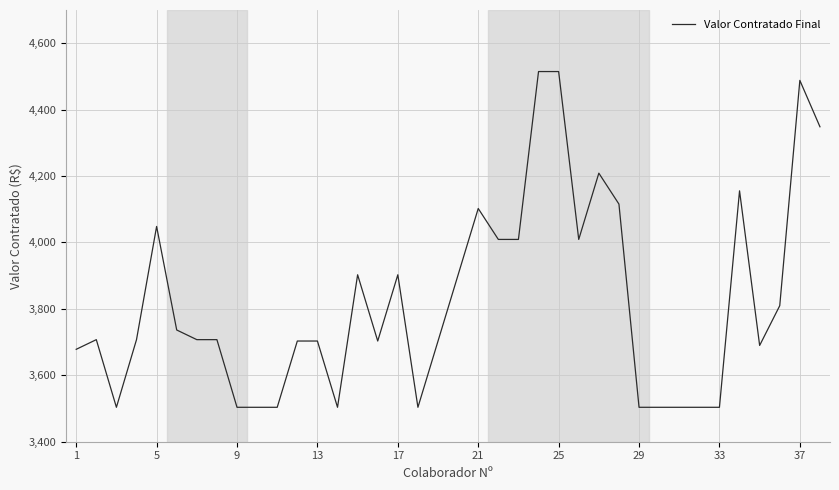

What is the difference between the maximum and minimum values?

1011.0